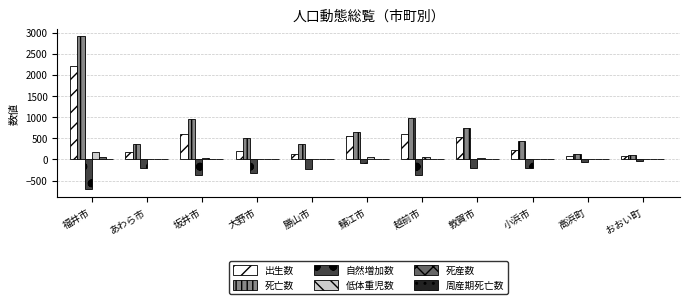

Which series has the largest total across all categories?

死亡数